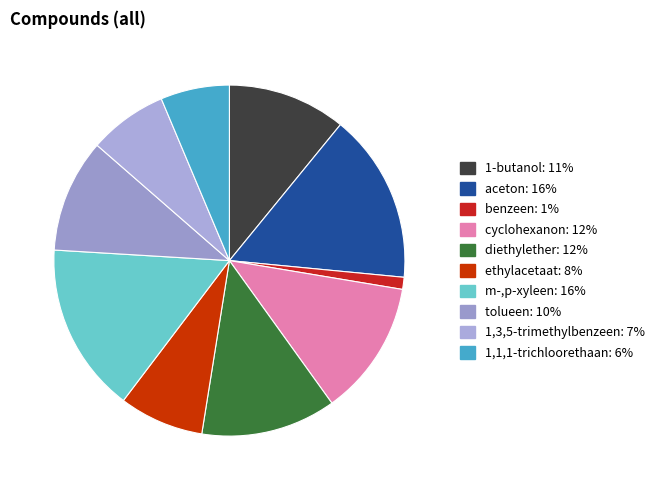

How many slices are in this pie chart?

10